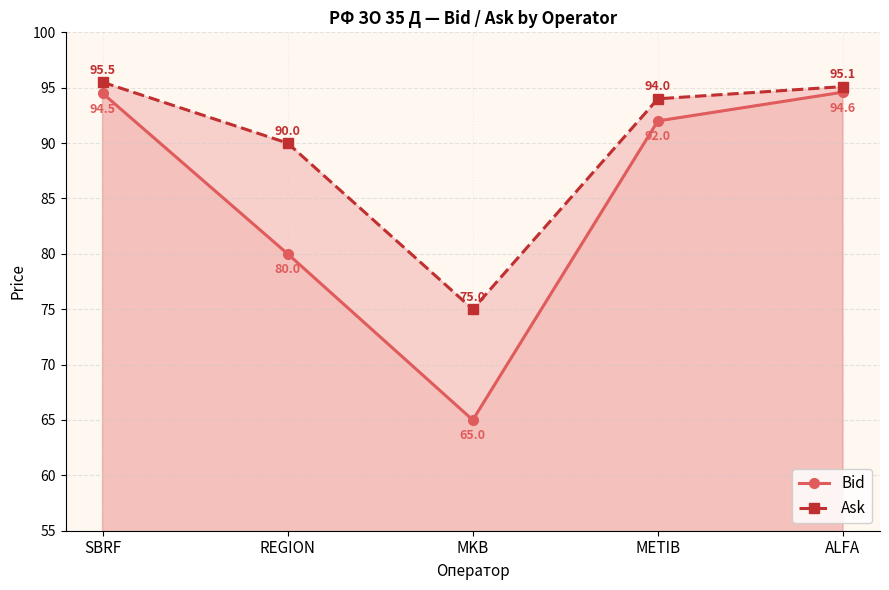

True or false: Ask and Bid intersect in this chart.

False